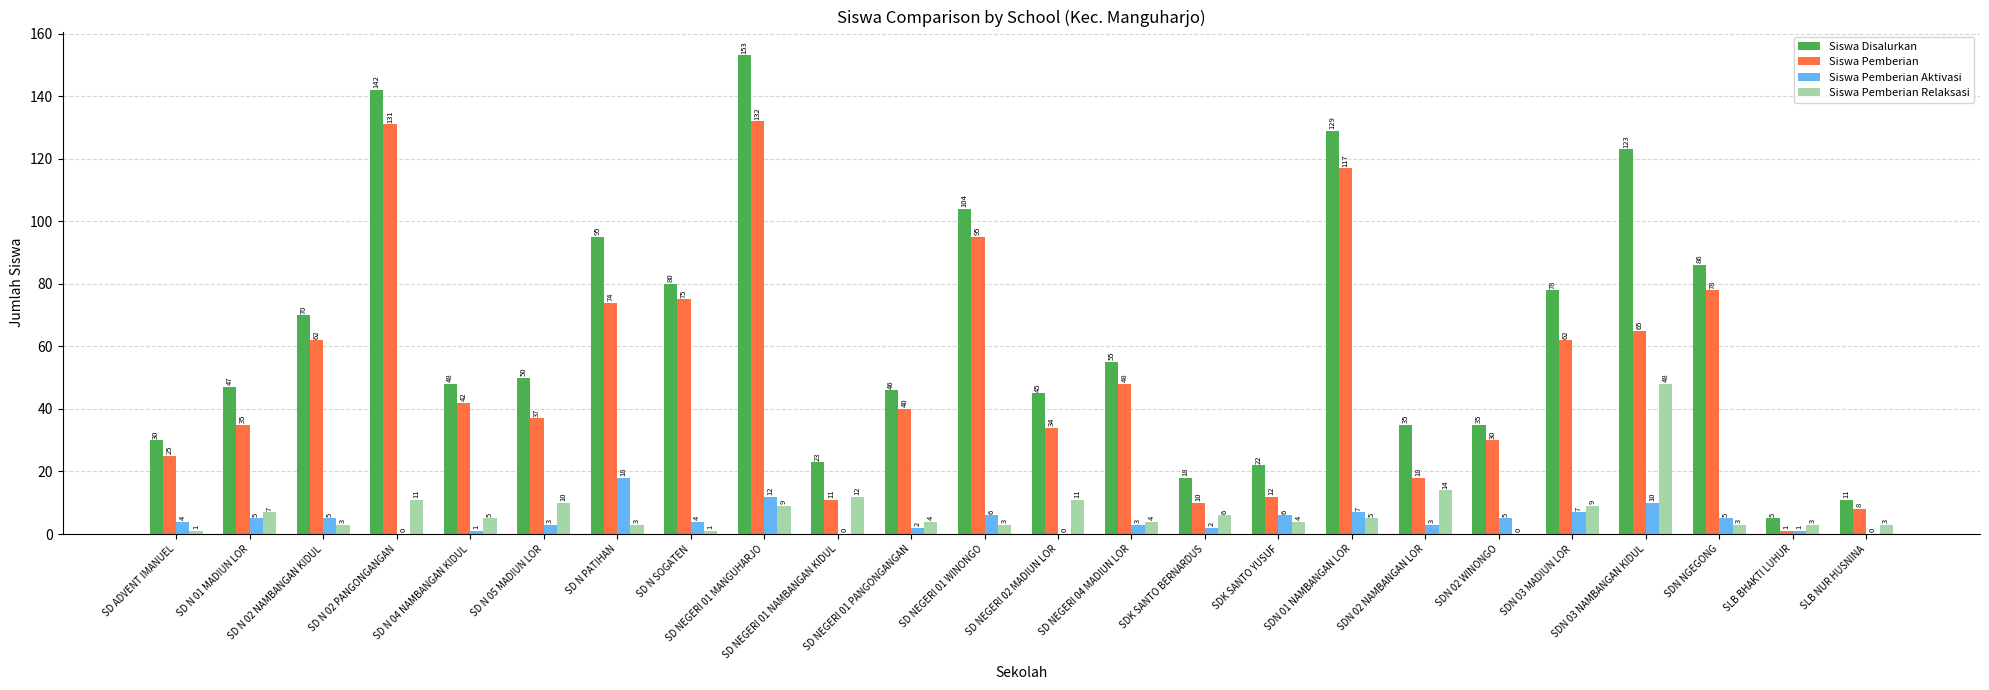

Which category has the highest value in the Siswa Pemberian Aktivasi series?

SD N PATIHAN